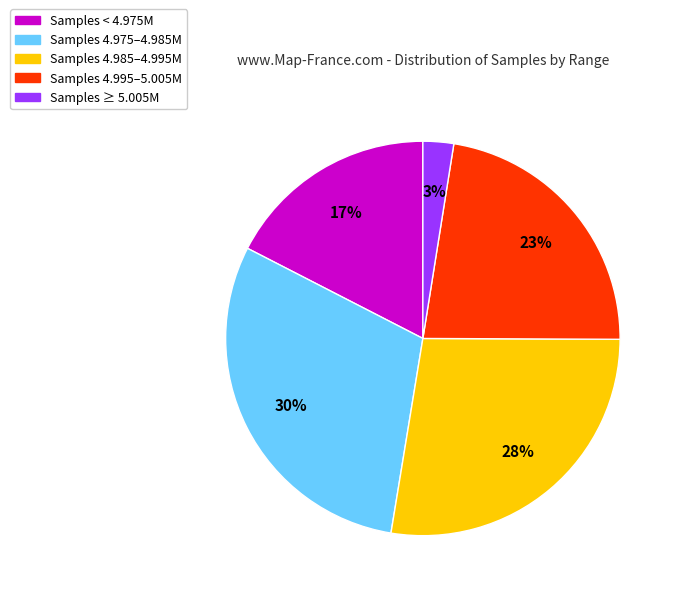

Between Samples 4.985–4.995M and Samples 4.995–5.005M, which is larger?

Samples 4.985–4.995M